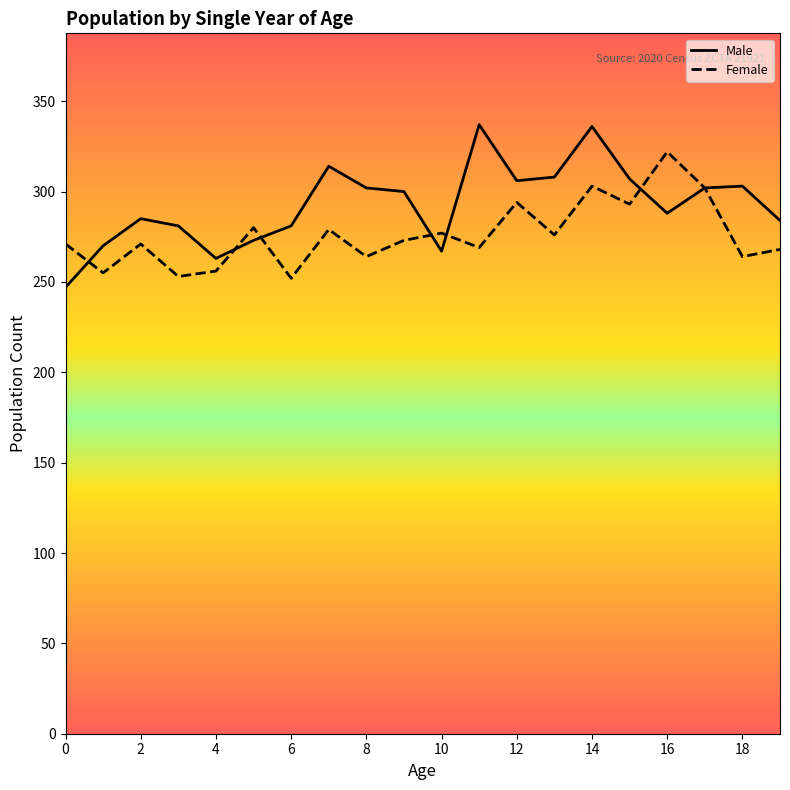

What is the lowest value of the Female series?

252